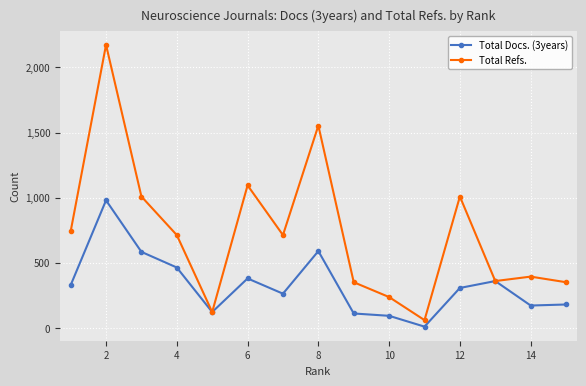

List the series in order of their overall mean, lowest first.

Total Docs. (3years), Total Refs.